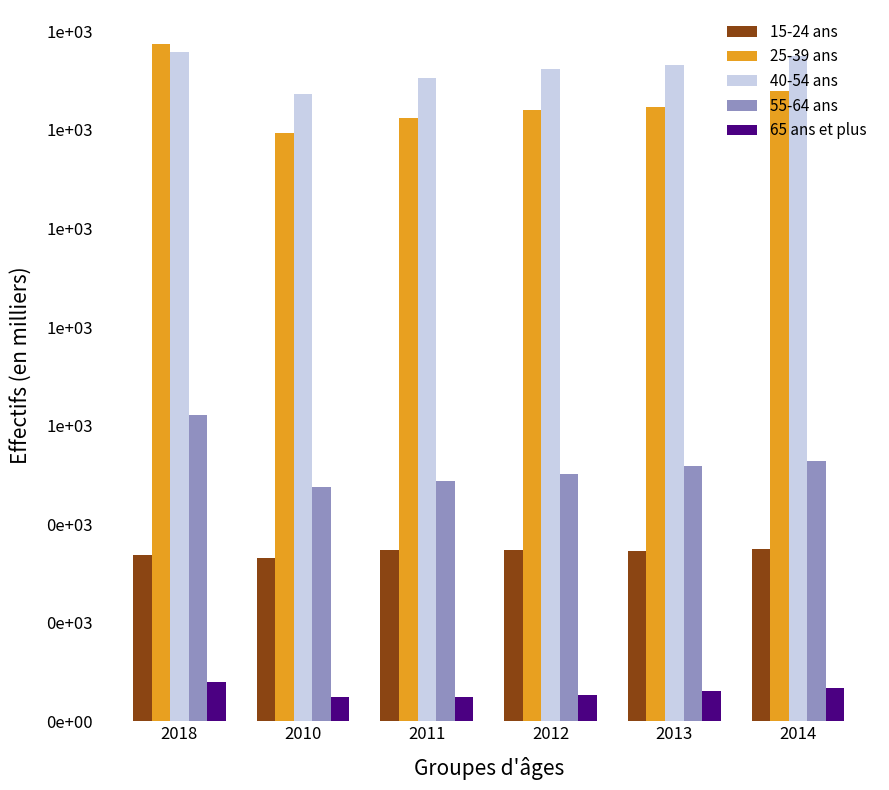

What is the difference between the 15-24 ans values at 2010 and 2014?

16.7